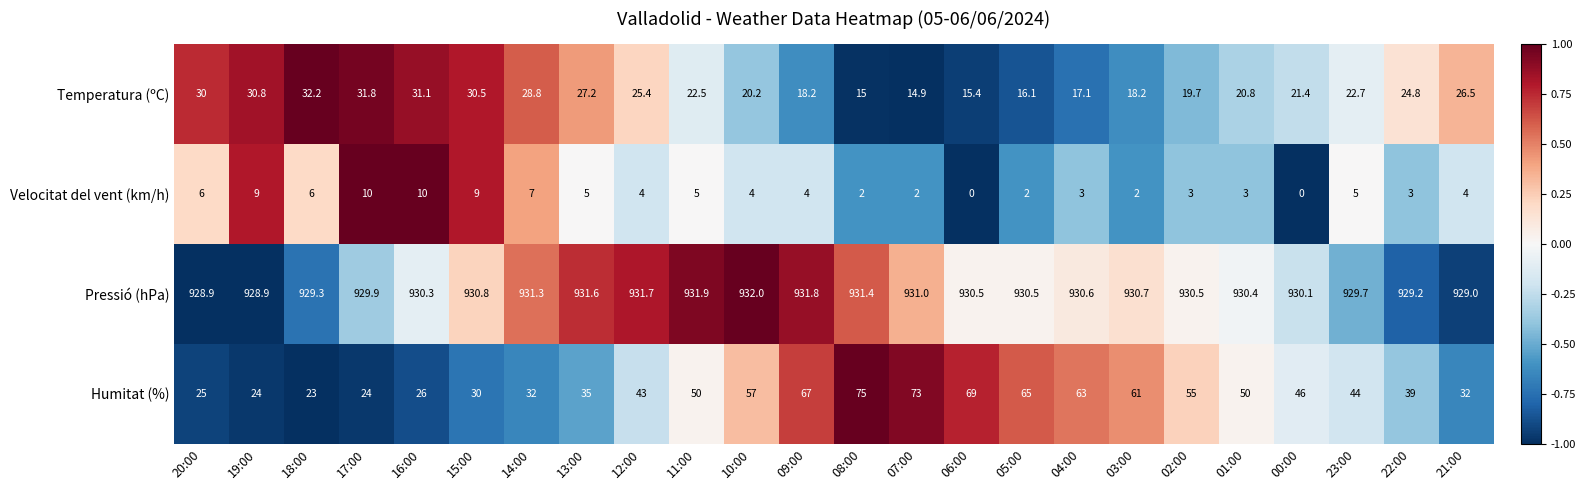

Which series has the largest total across all categories?

Pressió (hPa)